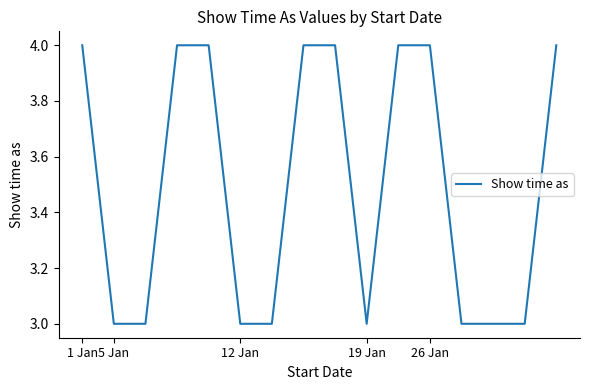

Reading right to left, list all the values displayed in this chart.

4	3	3	3	4	4	3	4	4	3	3	4	4	3	3	4